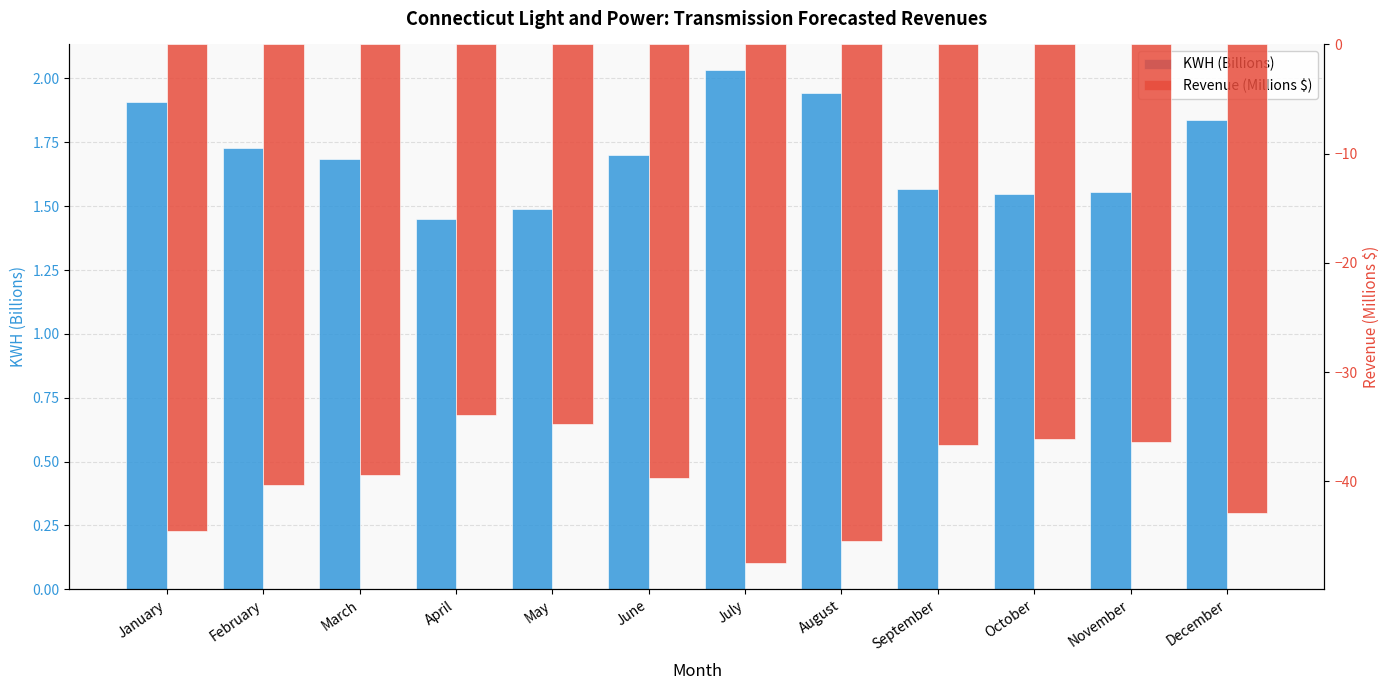

Between February and May, which series saw the biggest shift?

Revenue (Millions $)